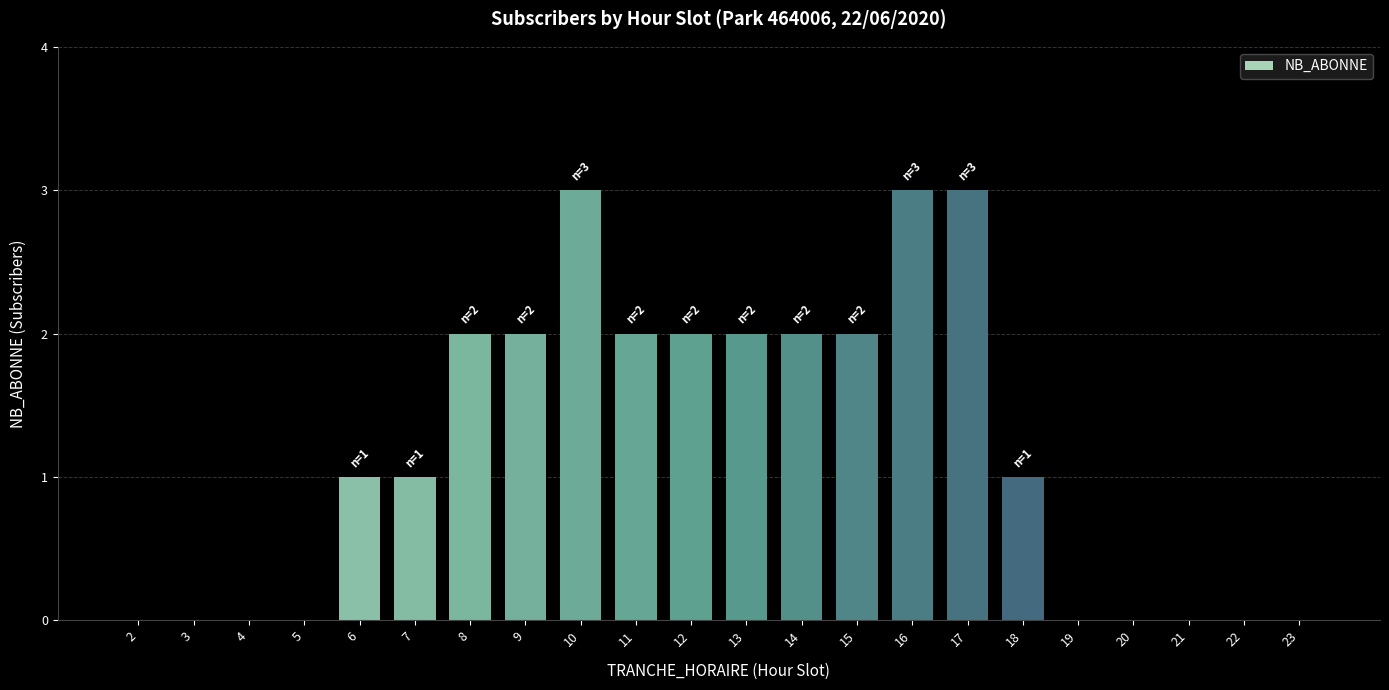

Reading right to left, extract all data points from this chart.

0	0	0	0	0	1	3	3	2	2	2	2	2	3	2	2	1	1	0	0	0	0